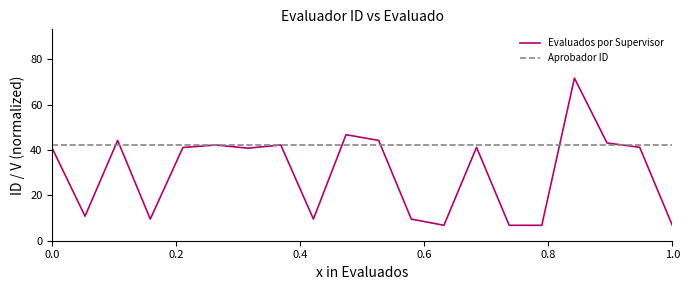

Which series has the largest total across all categories?

Aprobador ID